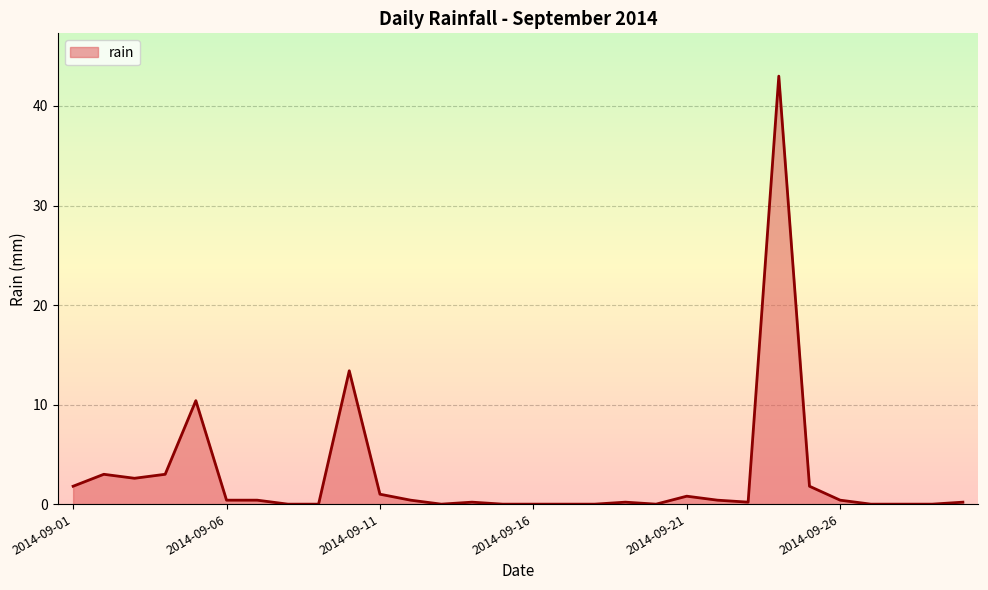

How many interior local peaks (higher than both neighbors) does the data have?

7